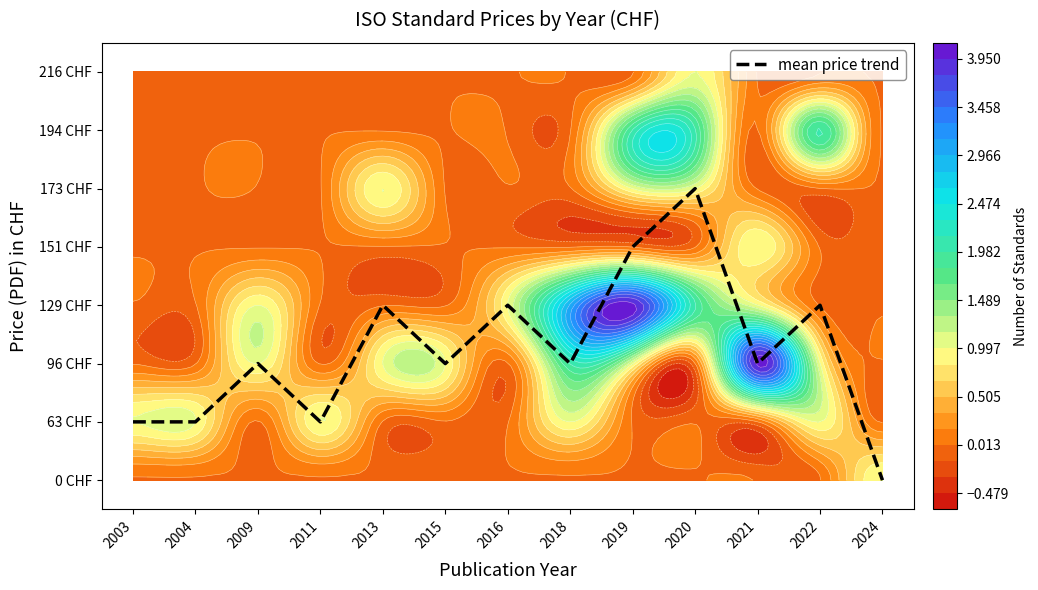

List the labels in order of value, smallest first.

2024, 2003, 2004, 2011, 2009, 2015, 2018, 2021, 2013, 2016, 2022, 2019, 2020